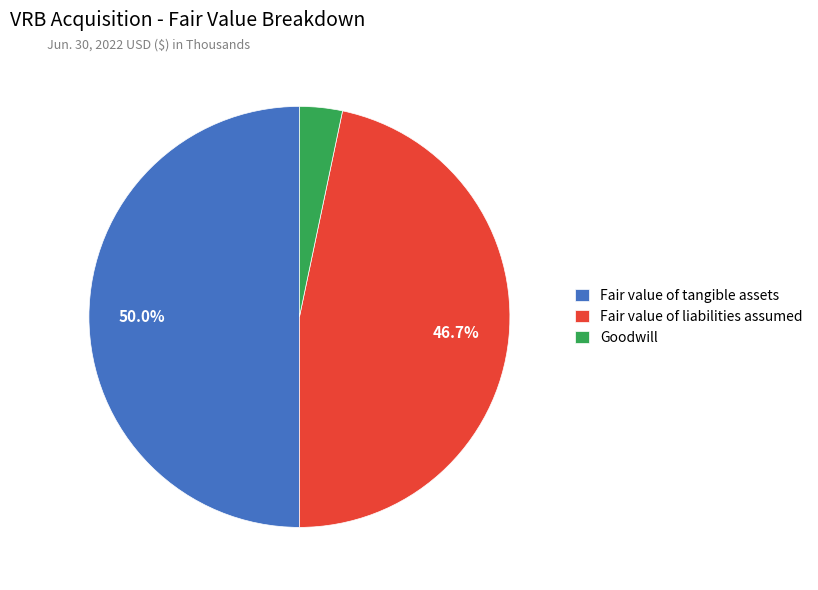

How much of the chart is everything except Fair value of liabilities assumed?

53.3%